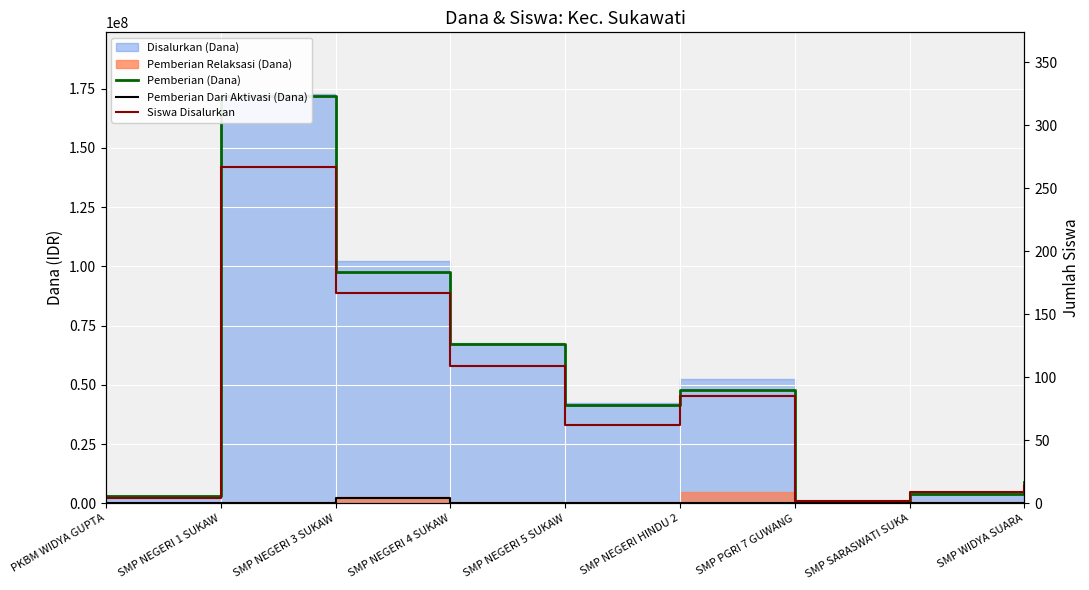

How many lines are shown in the chart?

3